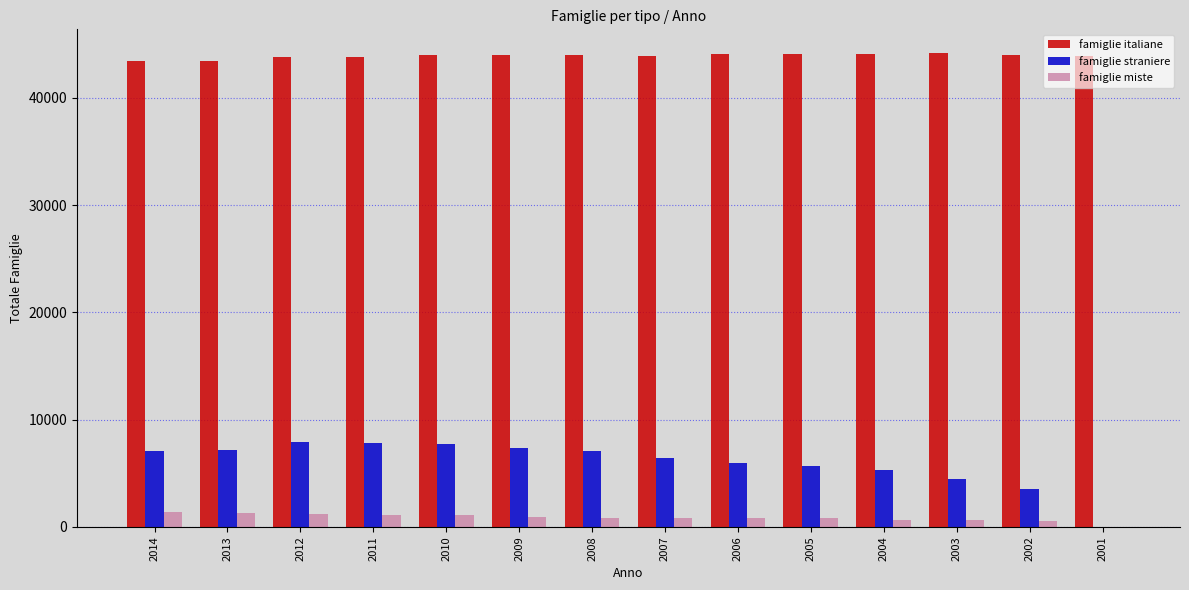

What is the total value across all series at 2010?

52788